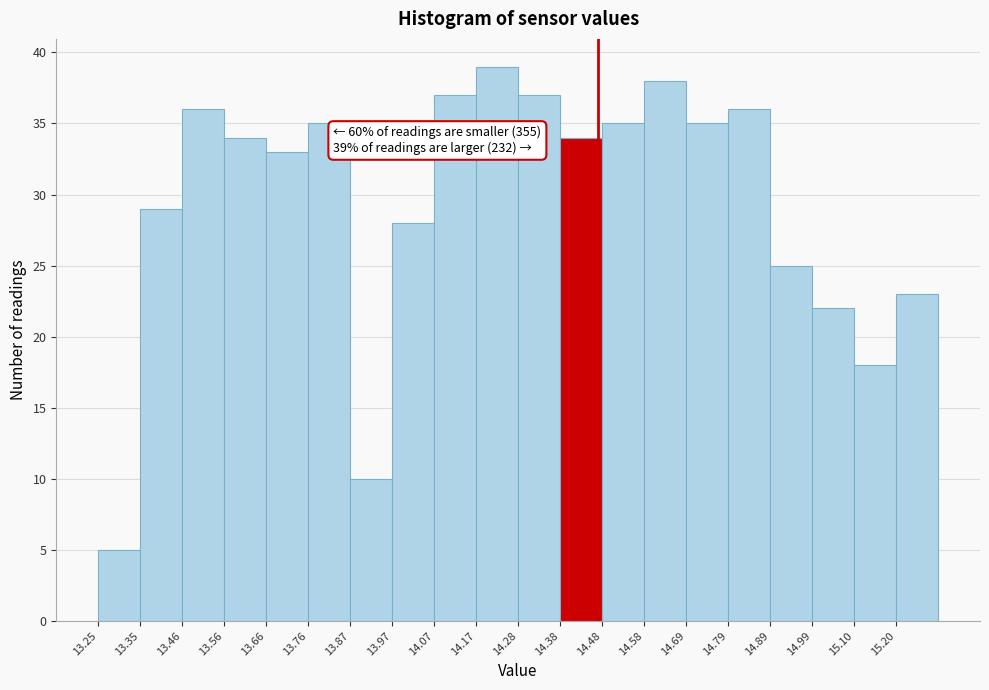

Over which range of the x-axis is the bar tallest?

14.18 to 14.28